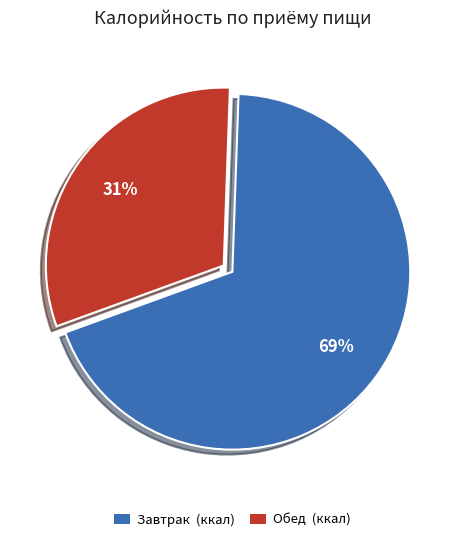

To the nearest percent, what is the average slice percentage?

50%